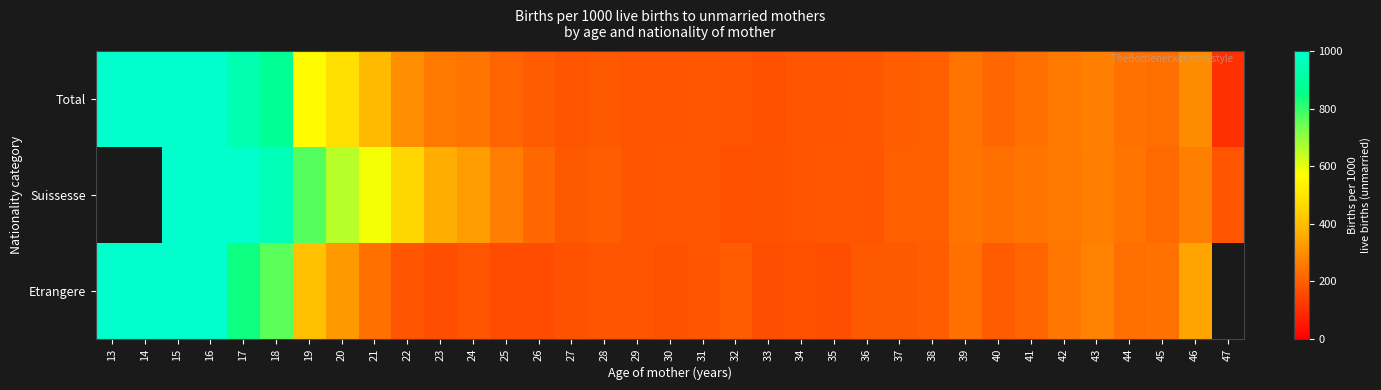

True or false: Suissesse has a value of 1000.0 at 15.

True